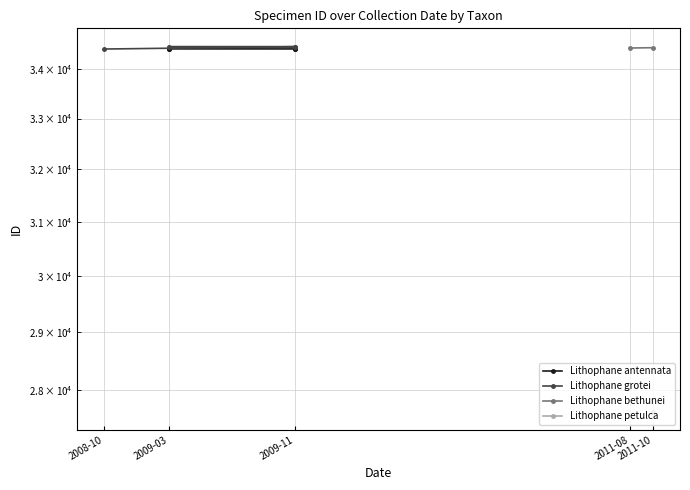

What is the total value across all series at 2009-11?

68883